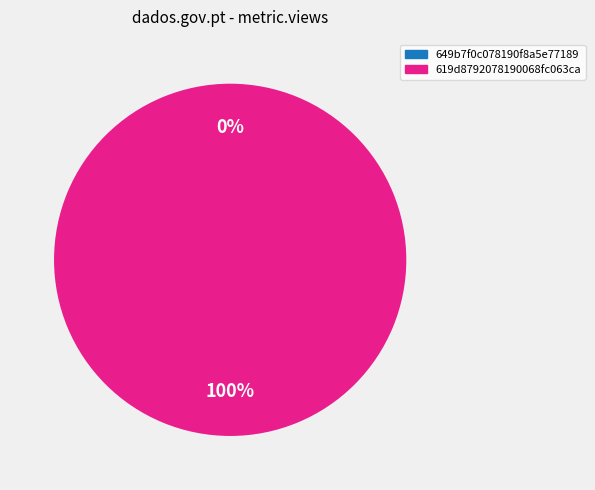

What is the change in value from 649b7f0c078190f8a5e77189 to 619d8792078190068fc063ca?

+44